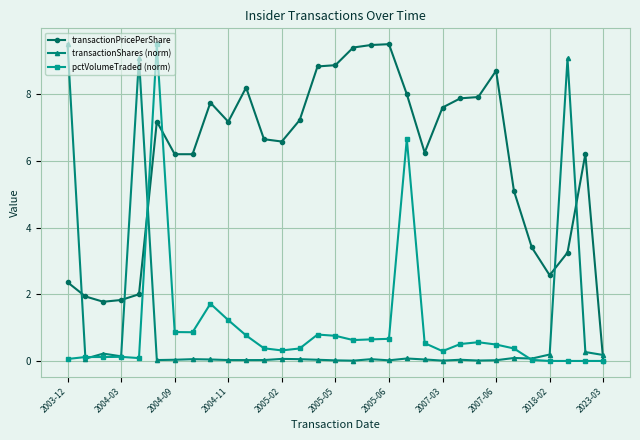

Which series has the largest total across all categories?

transactionPricePerShare